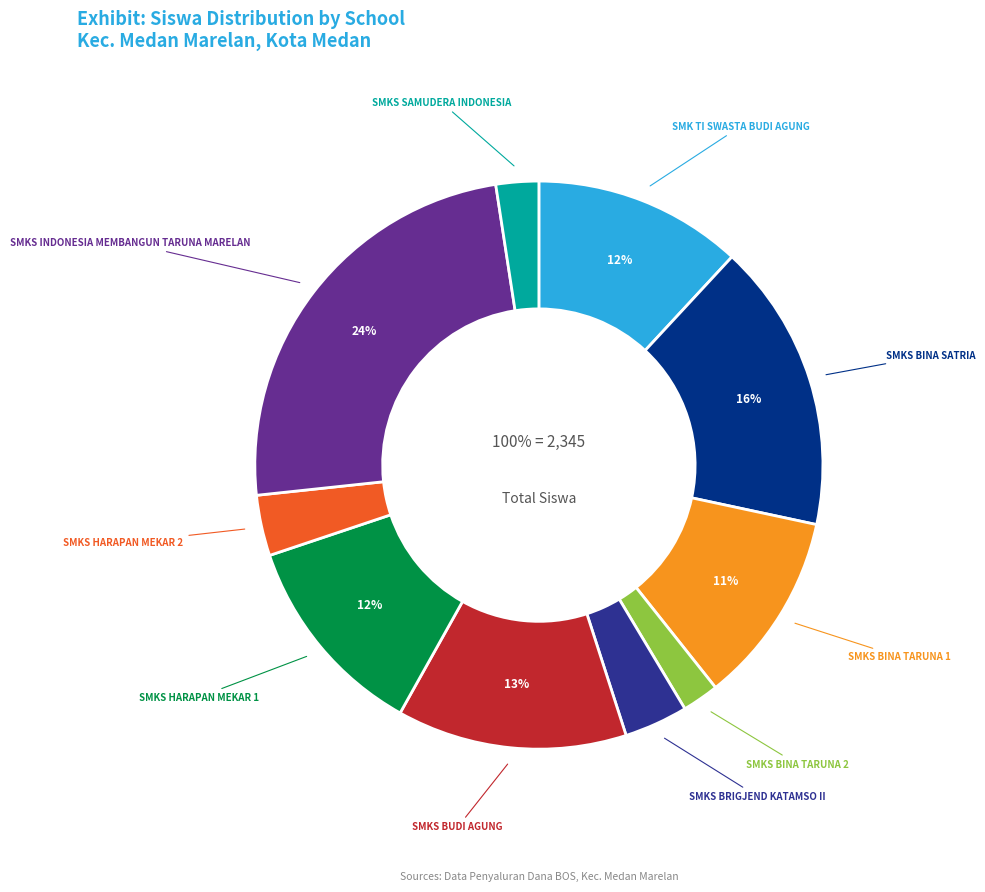

What portion of the pie excludes SMKS BUDI AGUNG?

86.9%